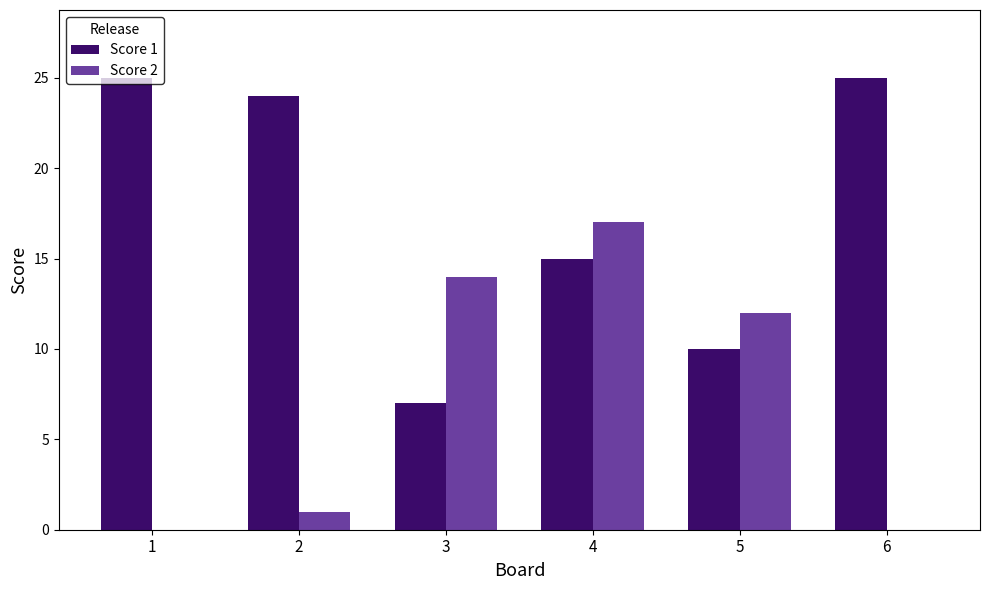

Reading left to right, list all the values displayed in this chart.

Score 1: 1=25	2=24	3=7	4=15	5=10	6=25
Score 2: 1=0	2=1	3=14	4=17	5=12	6=0